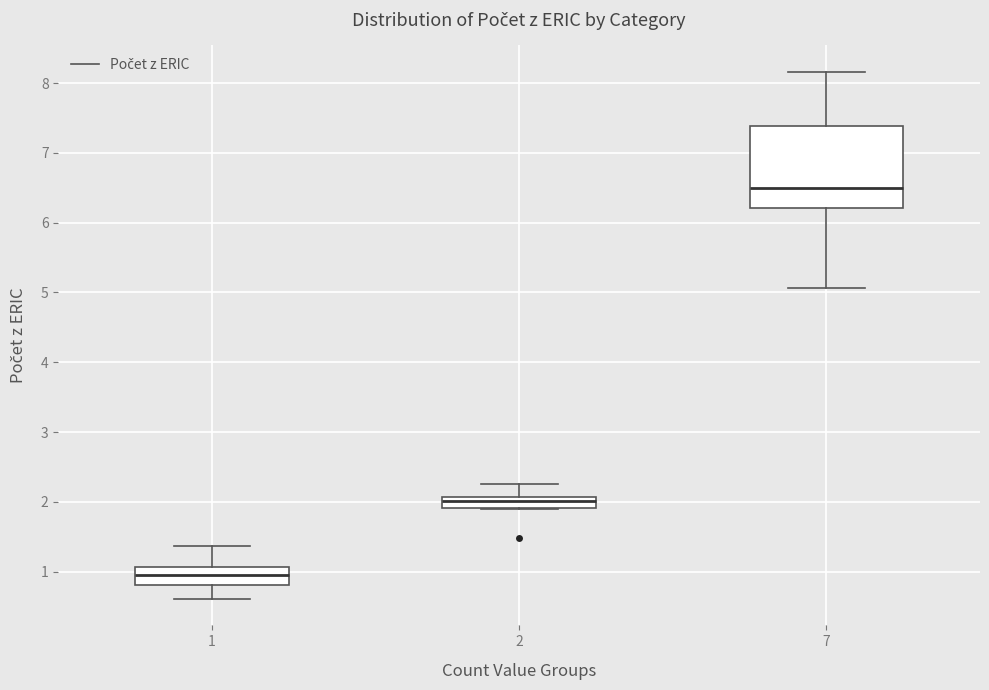

Reading left to right, transcribe this box plot: for each box, give where its median line is, the range the box spans, and where its two whiskers end, as read against the y-axis. The values are not printed on the chart, so give them approximately, as read against the axis.

1: median 1.0, box 0.8 to 1.1, whiskers 0.6 to 1.4
2: median 2.0, box 1.9 to 2.1, whiskers 1.9 to 2.3
7: median 6.5, box 6.2 to 7.4, whiskers 5.1 to 8.2